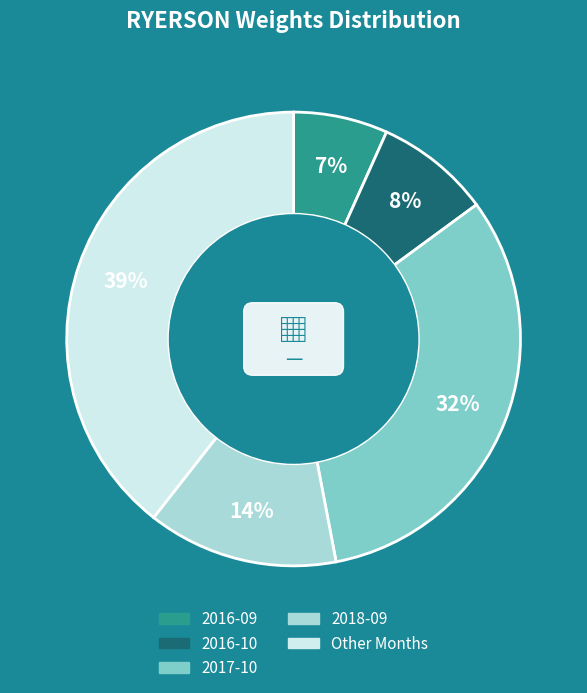

Count the number of slices in the pie.

5